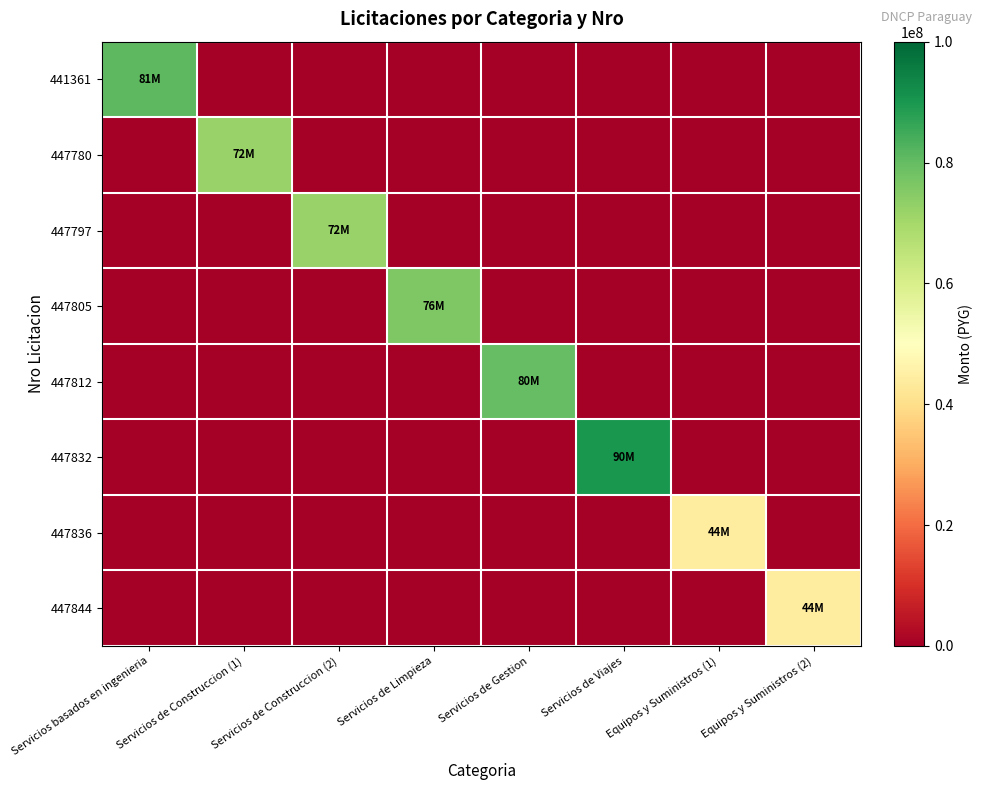

Which series has the widest spread of values?

447832